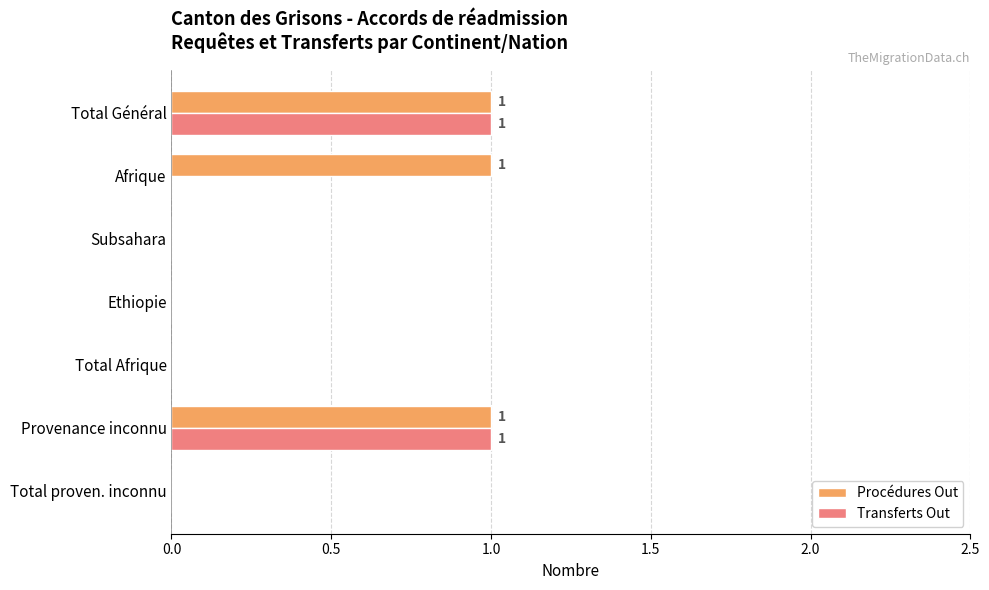

True or false: Procédures Out has a value of 1 at Total Général.

True